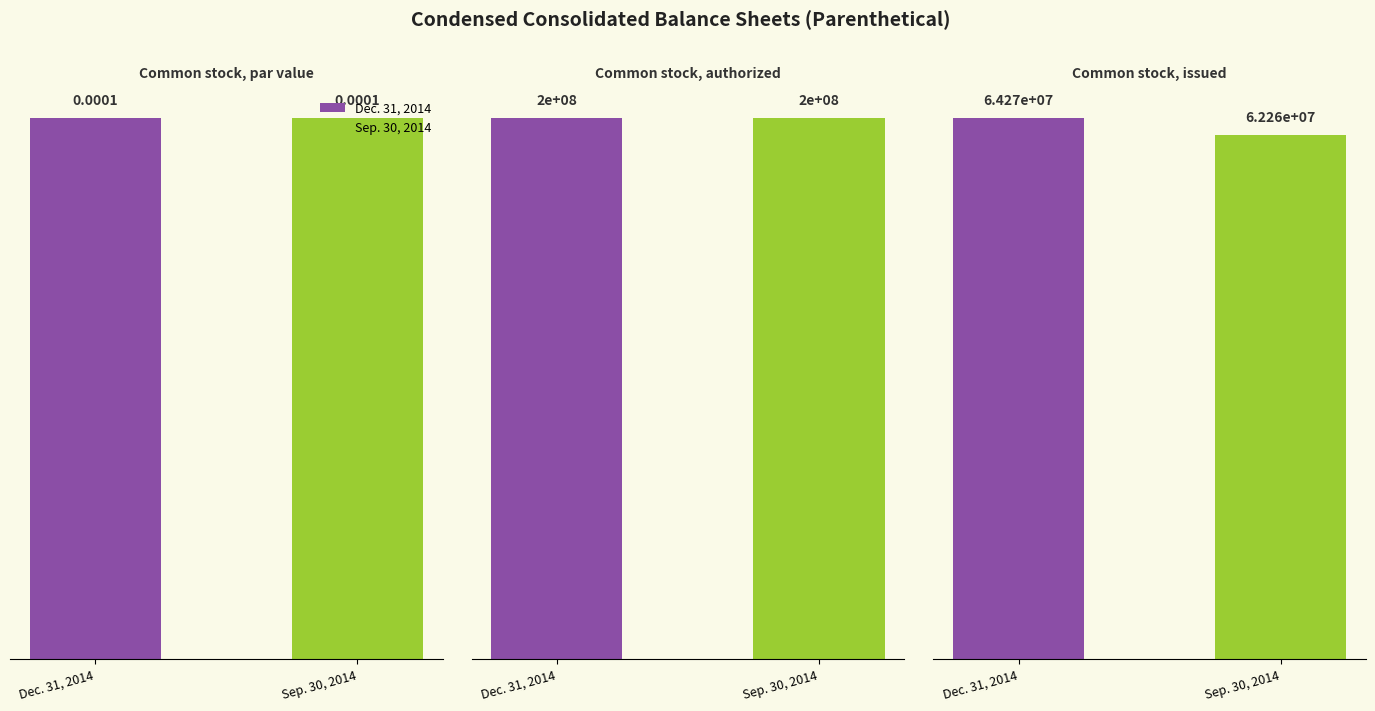

List the labels in order of Sep. 30, 2014 value, smallest first.

Common stock, par value, Common stock, issued, Common stock, authorized